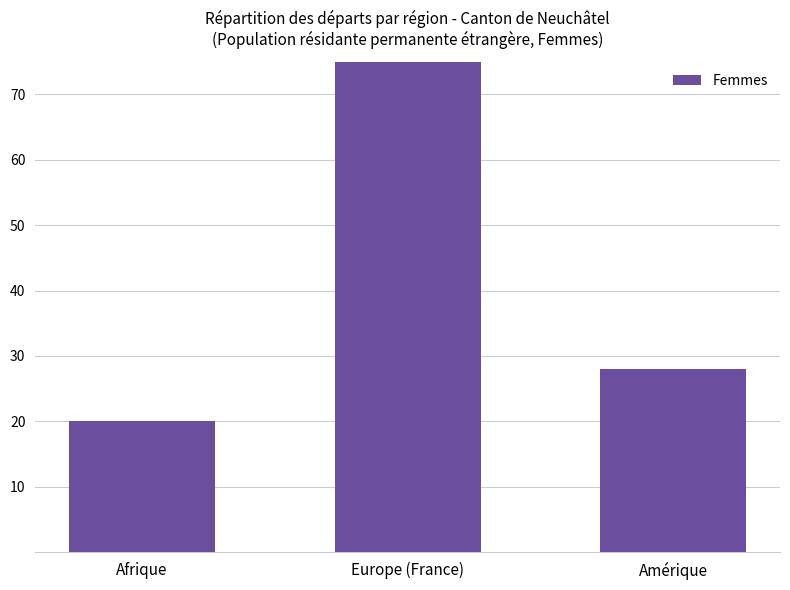

Reading right to left, transcribe all the data shown in this chart.

Amérique=28	Europe (France)=145	Afrique=20